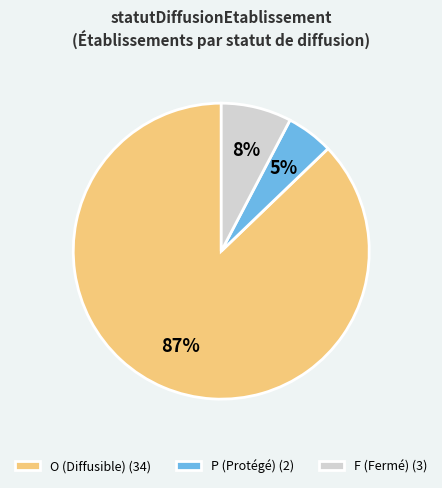

Which slice is the smallest?

P